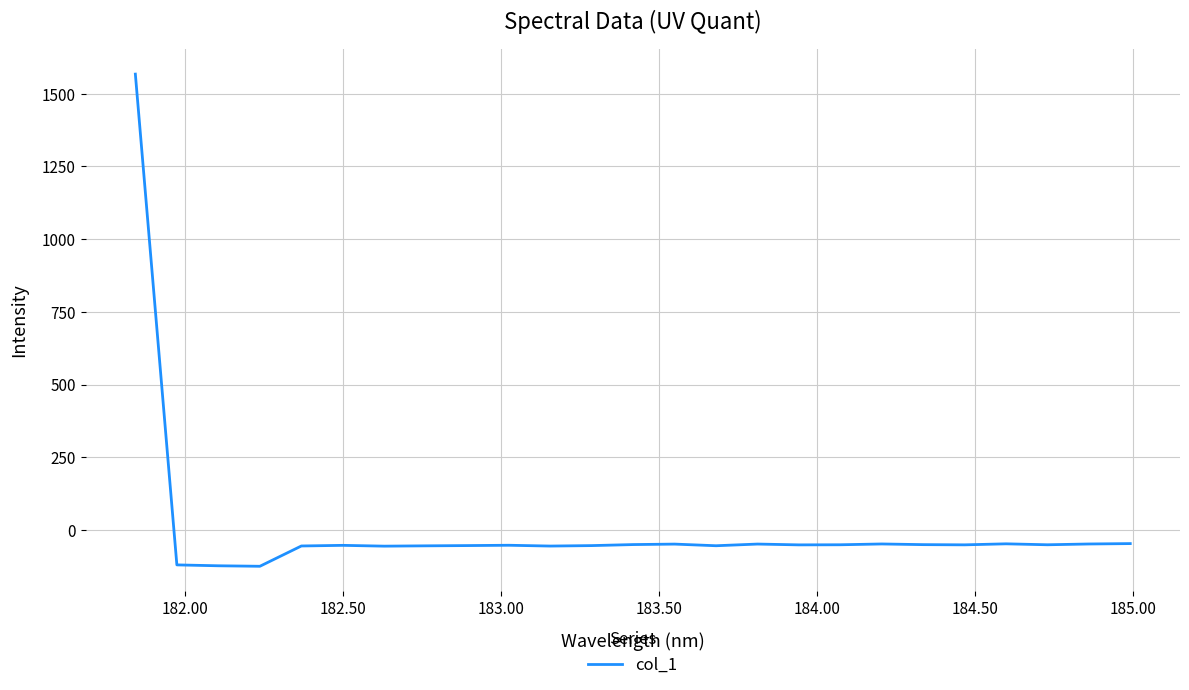

What is the maximum value shown in the chart?

1567.4